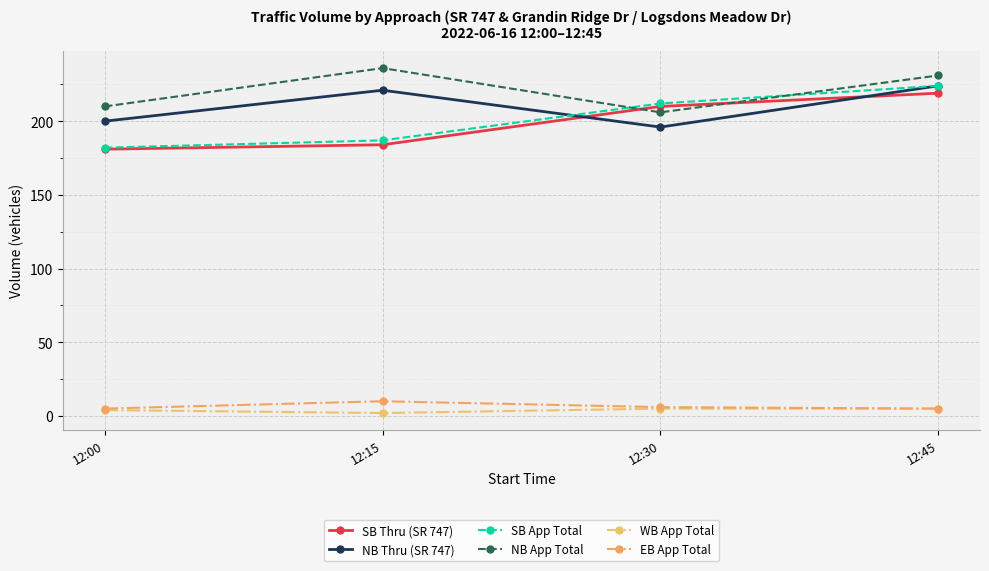

What is the greatest value displayed?

236